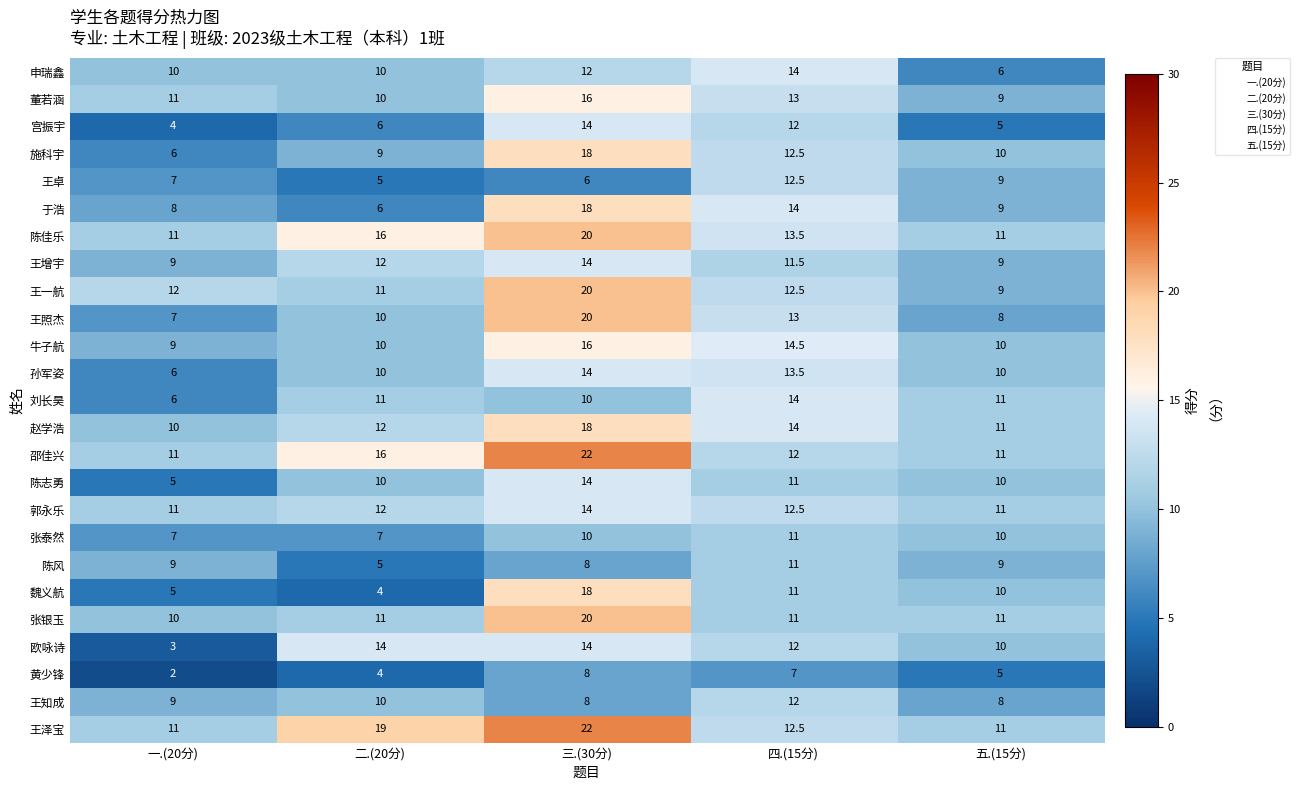

Read the 王泽宝 value at 一.(20分).

11.0